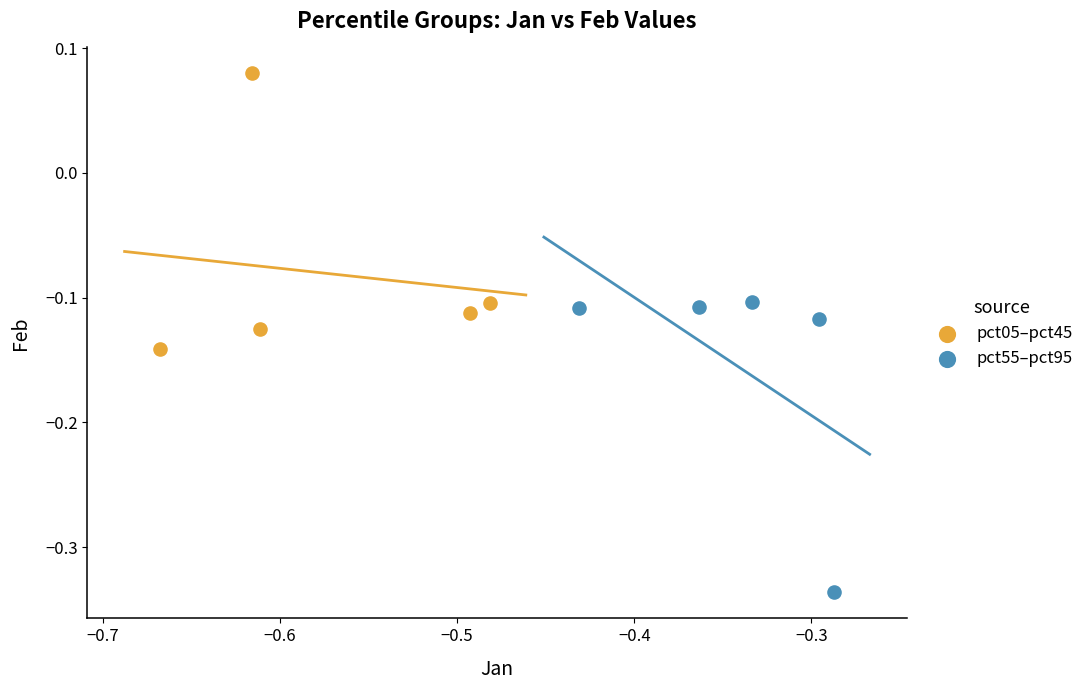

Which series has the widest spread of Y values?

pct55–pct95